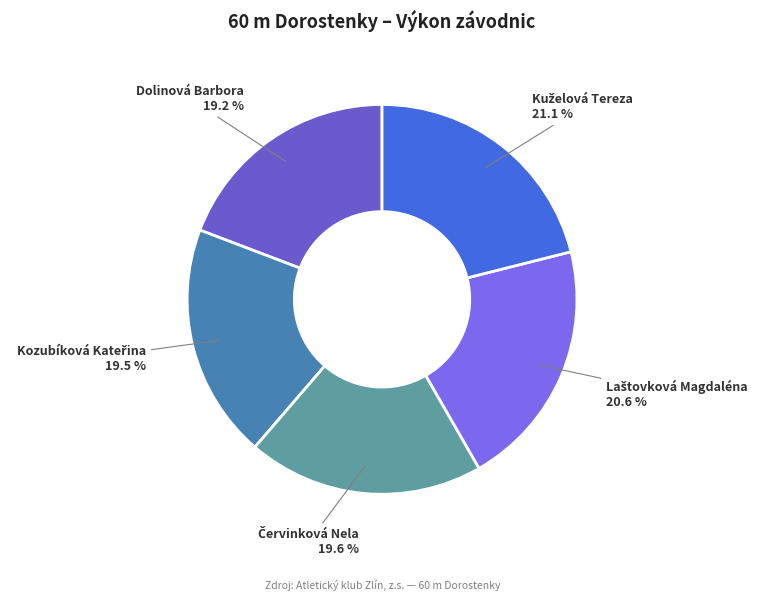

Is there any slice that represents more than half of the pie?

No